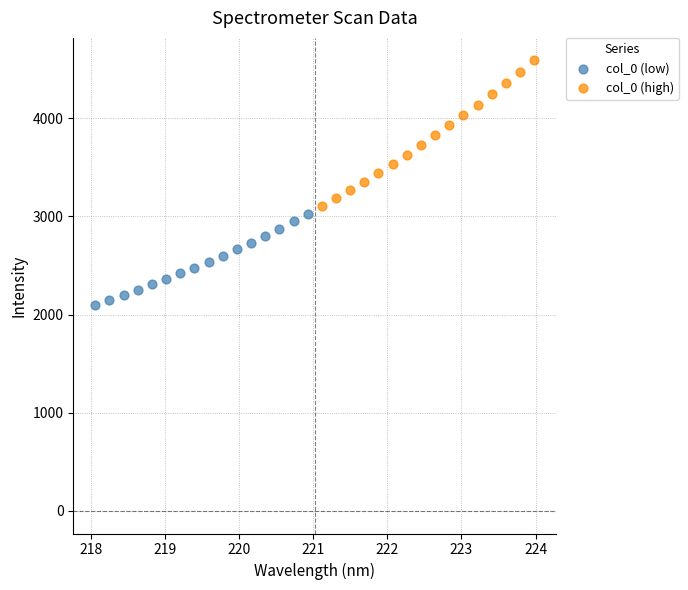

Which series has the widest spread of Y values?

col_0 (high)